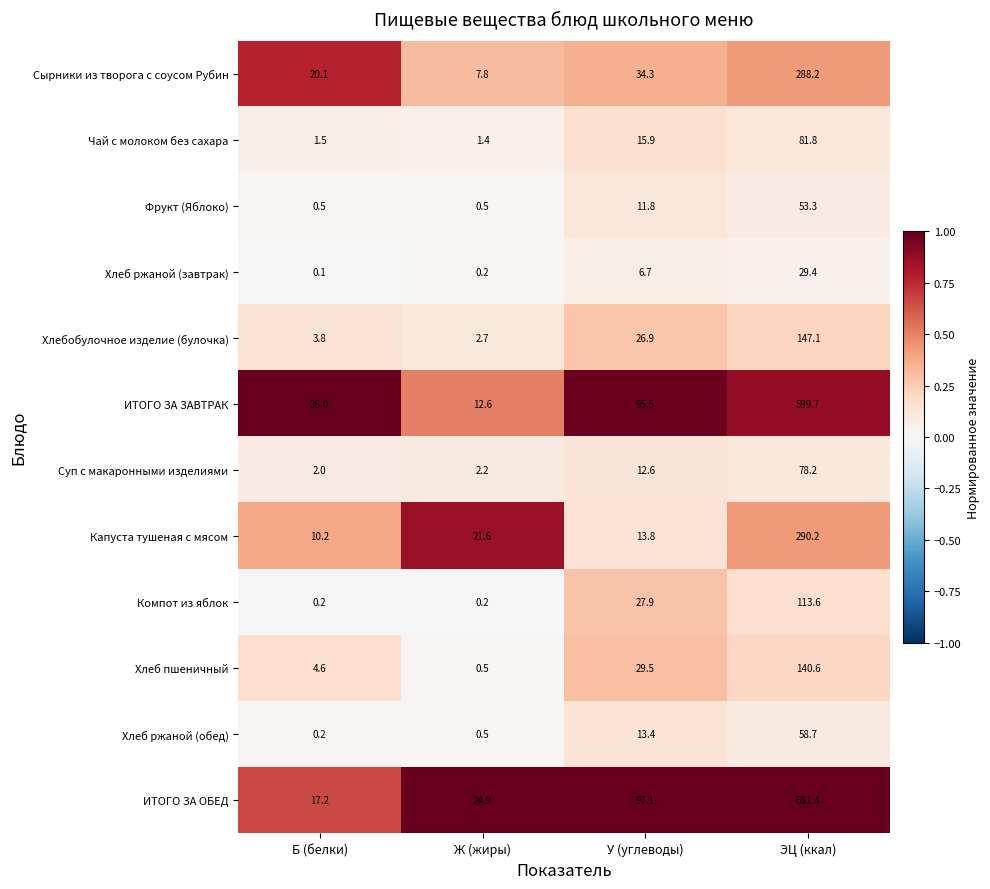

At which category does the chart reach its minimum across all series?

Б (белки)